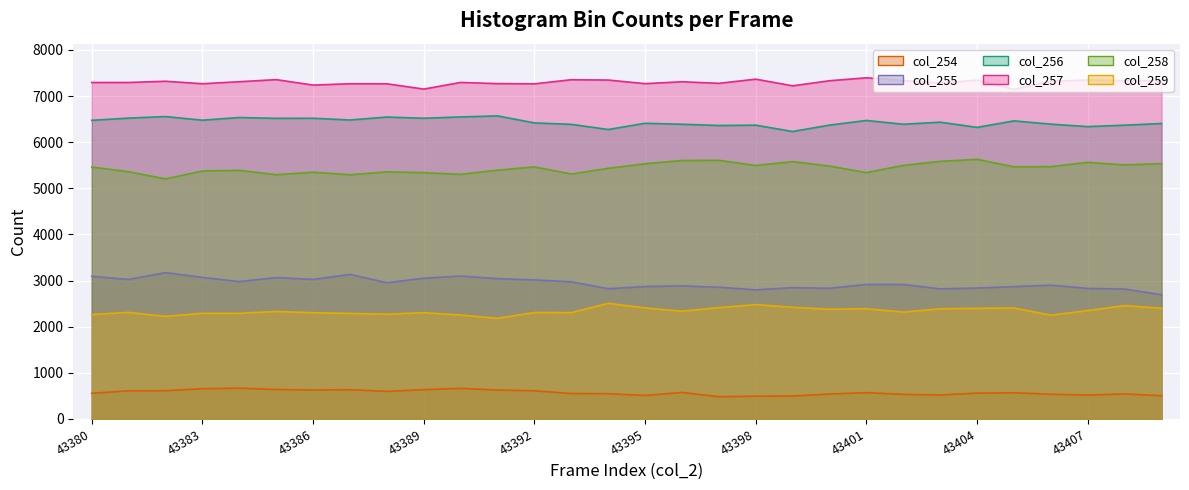

Count the number of categories in the chart.

30